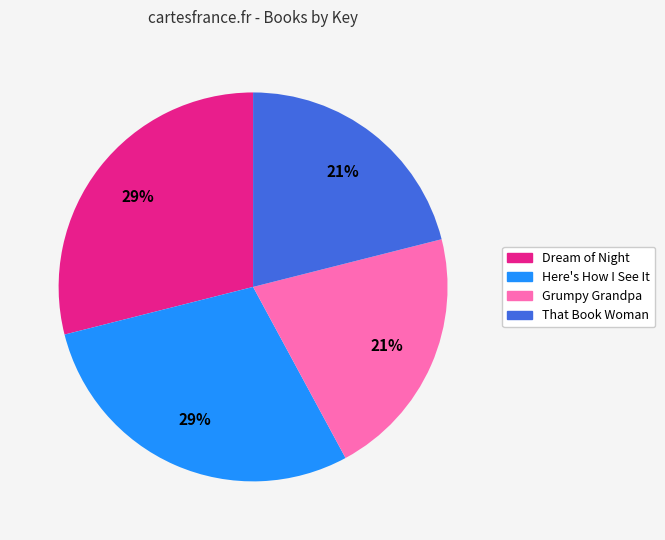

To the nearest percent, what is the difference between the largest and smallest slice percentages?

8%